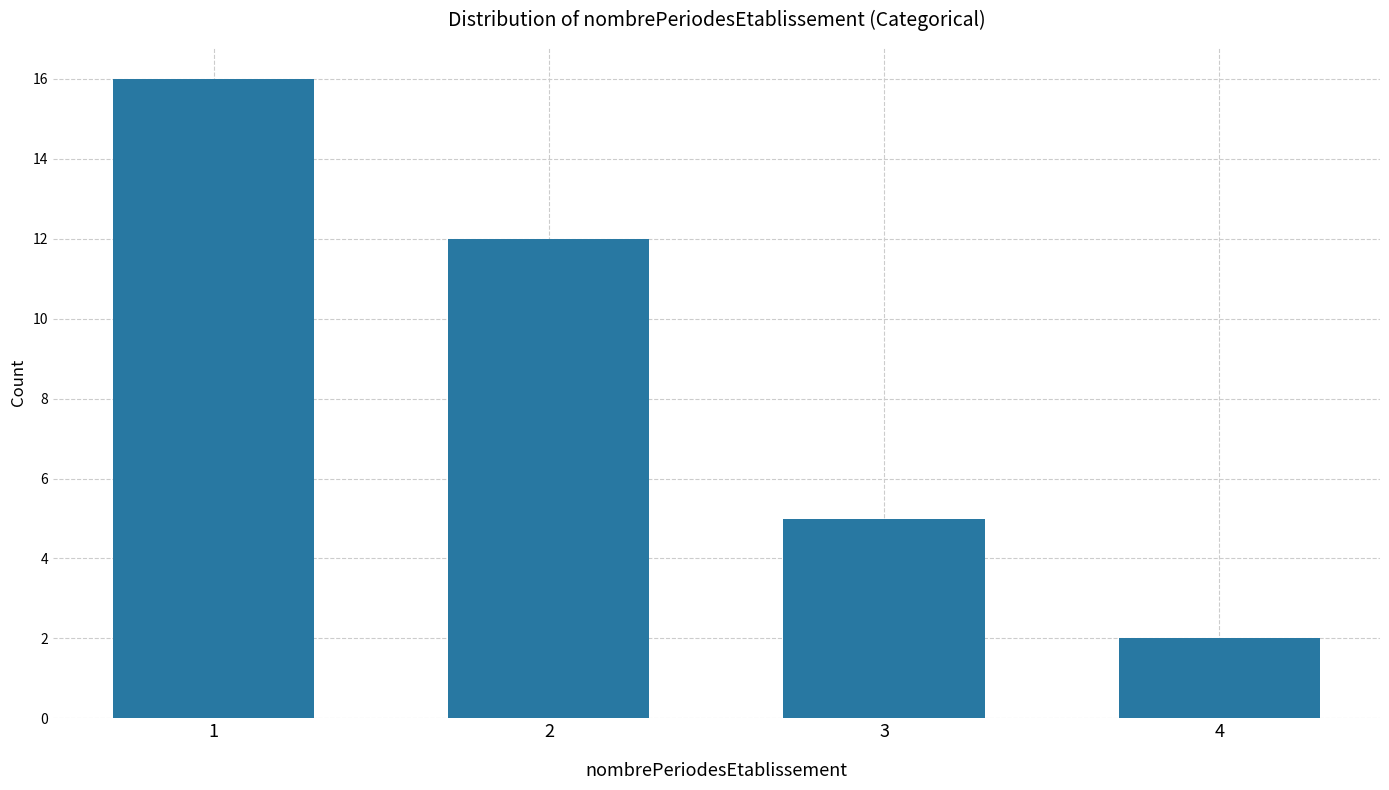

Between 1 and 2, which is larger?

1